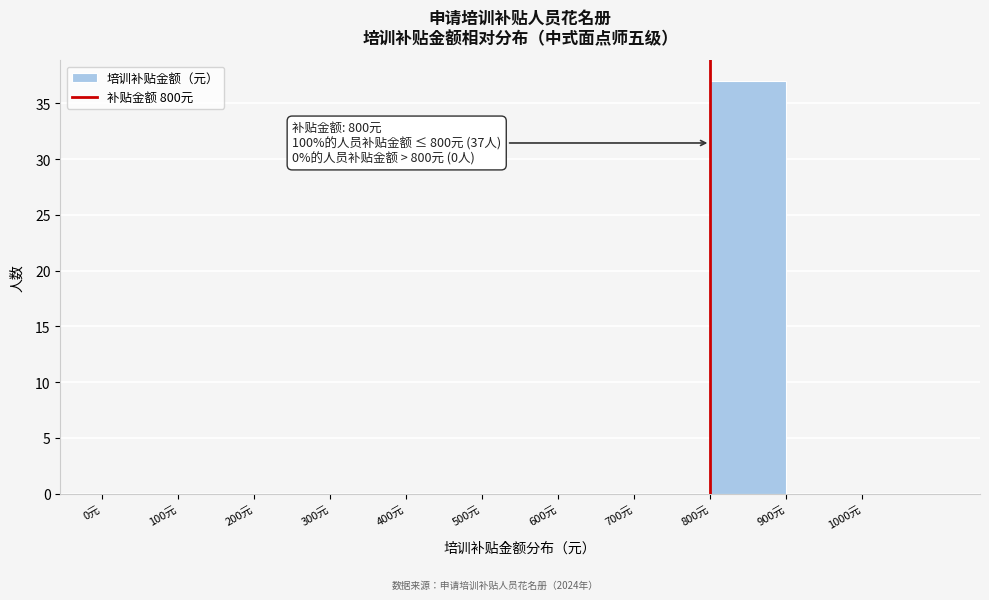

Which range on the x-axis has the tallest bar?

800 to 900